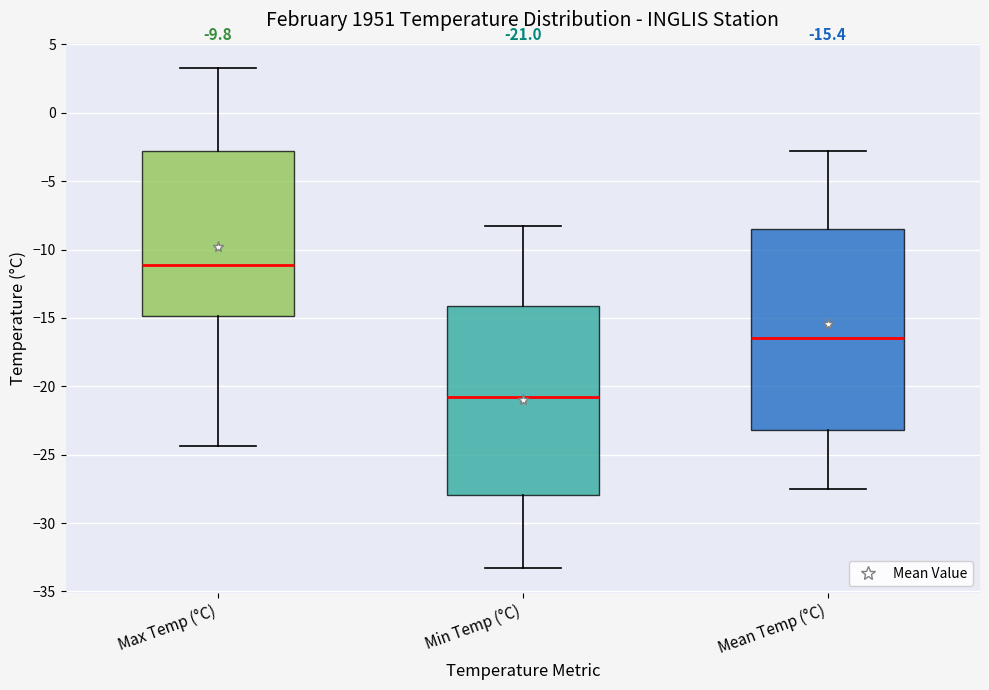

Which box has the highest median line?

Max Temp (°C)